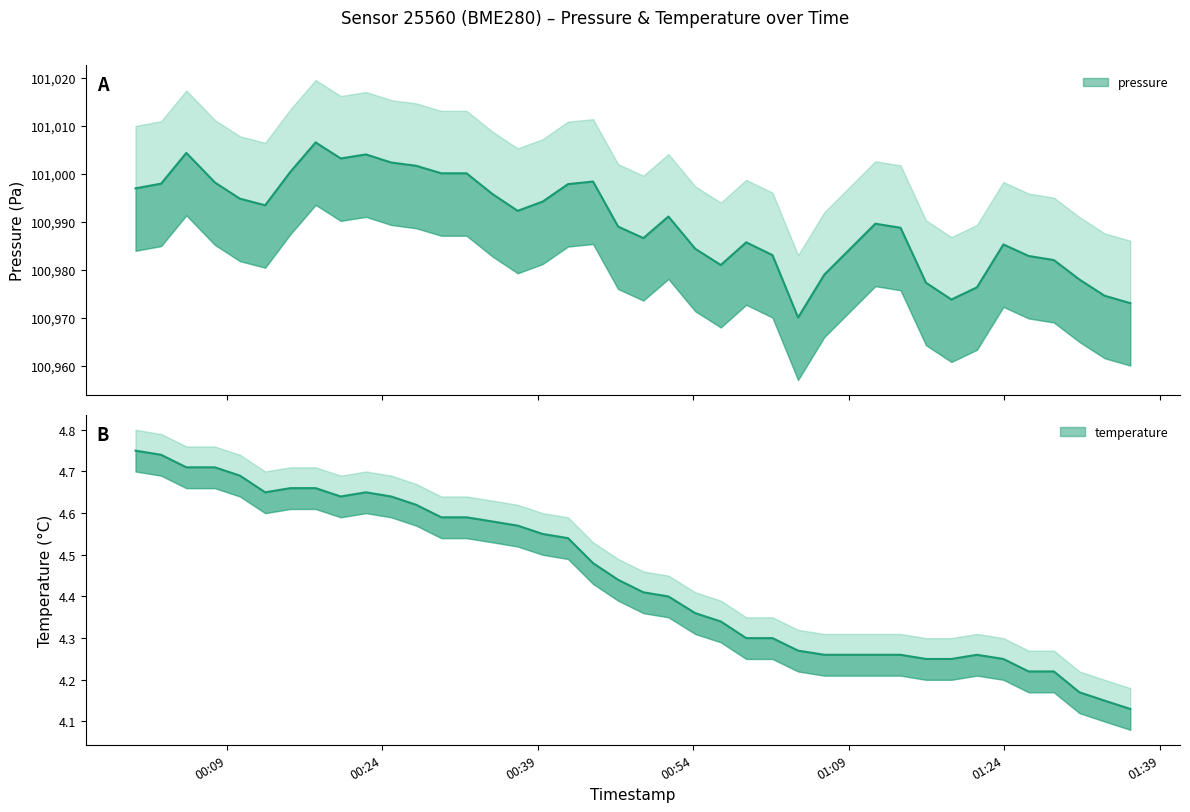

List the series in order of their overall mean, highest first.

pressure, temperature